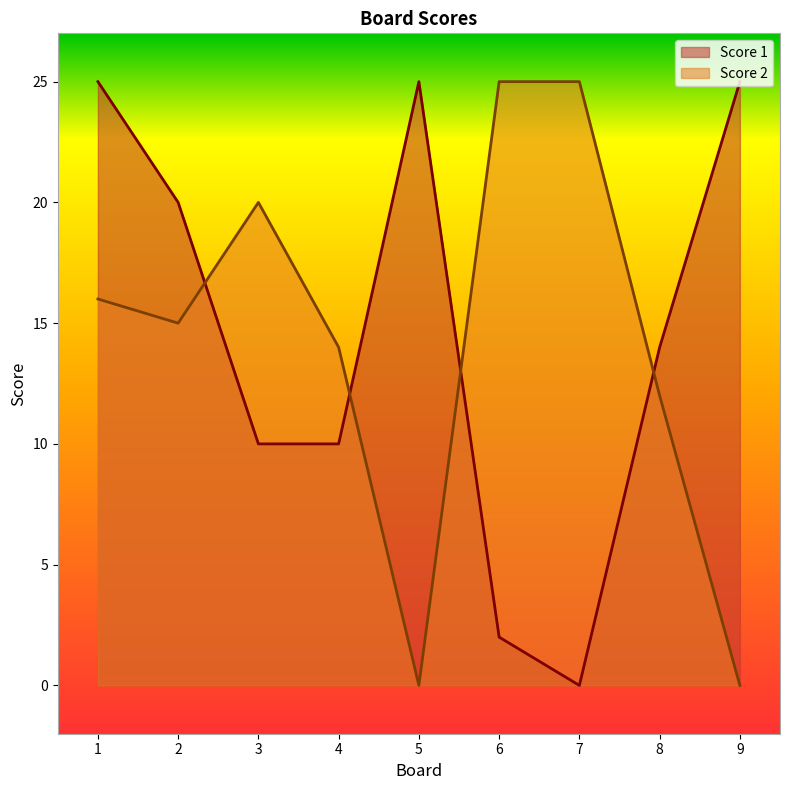

What is the sum of all Score 1 values?

131